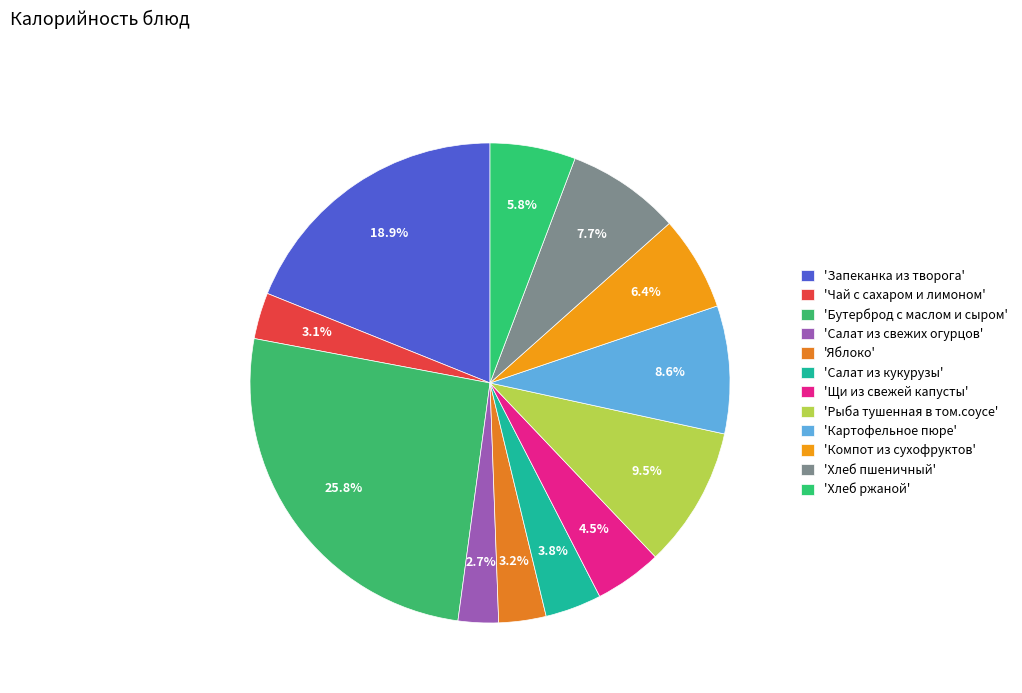

Rank the categories by value from highest to lowest.

Бутерброд с маслом и сыром, Запеканка из творога, Рыба тушенная в том.соусе, Картофельное пюре, Хлеб пшеничный, Компот из сухофруктов, Хлеб ржаной, Щи из свежей капусты, Салат из кукурузы, Яблоко, Чай с сахаром и лимоном, Салат из свежих огурцов